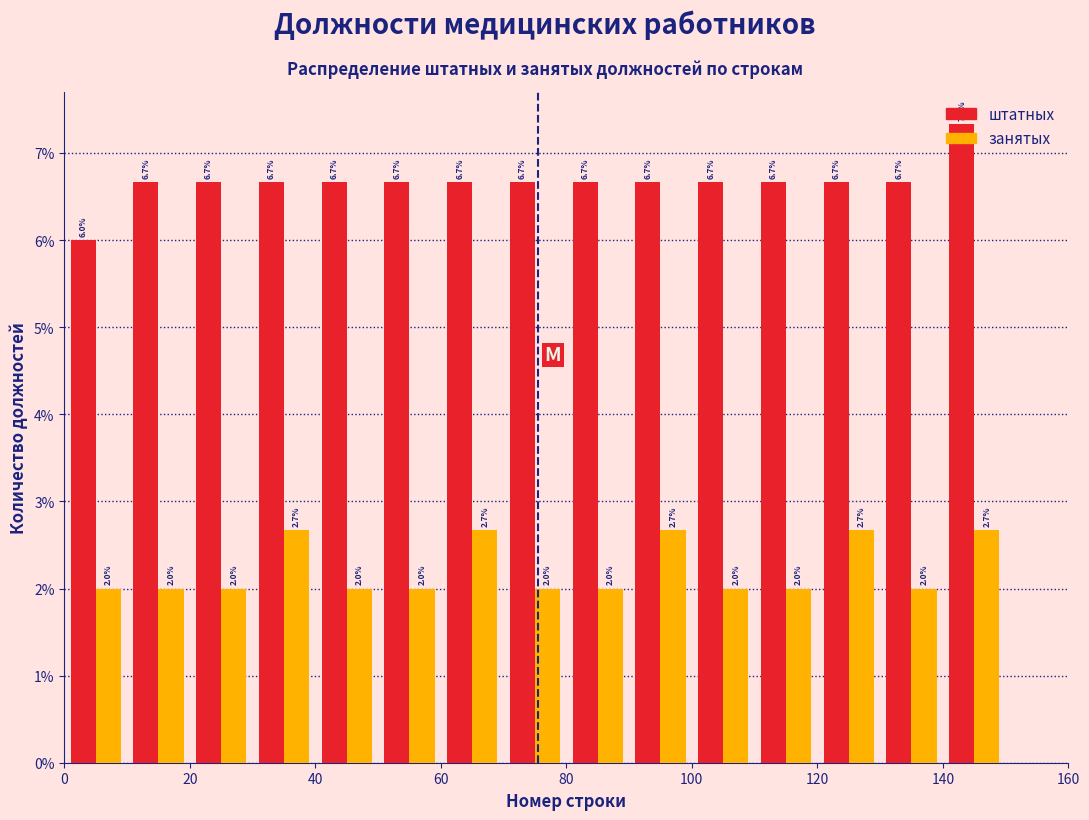

In the штатных series, which range on the x-axis has the tallest bar?

140 to 150